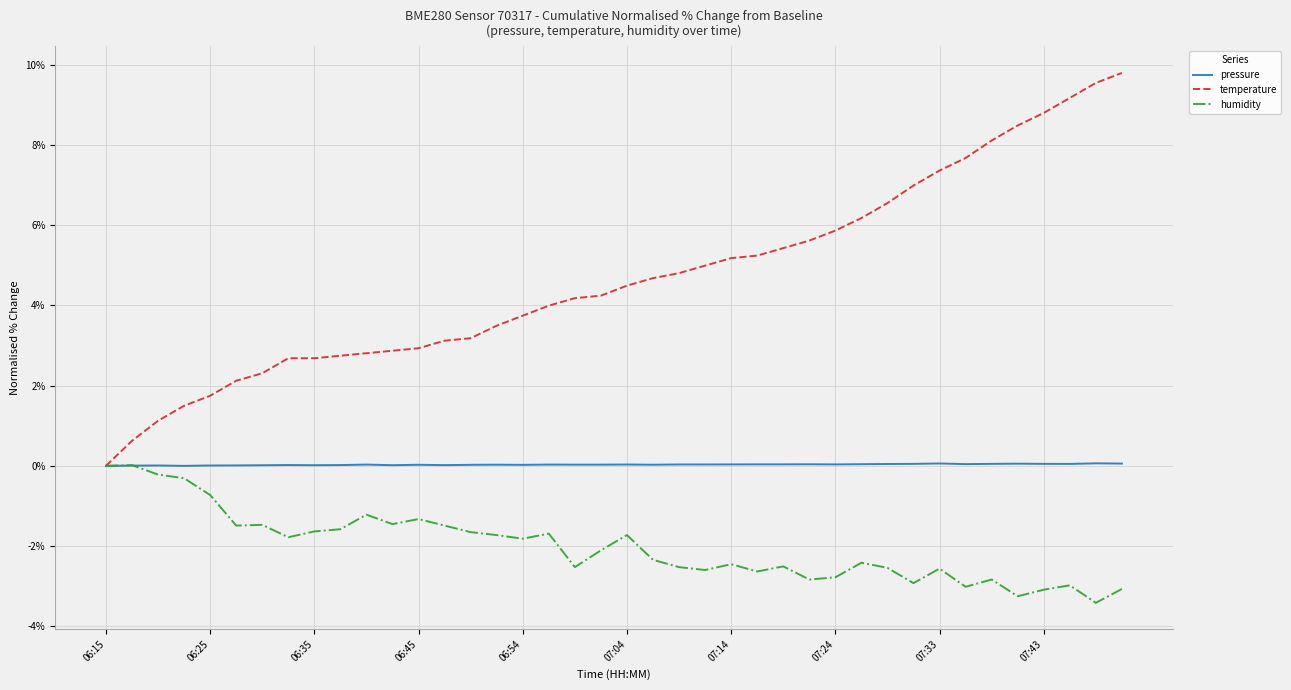

What is the maximum value shown in the chart?

9.8